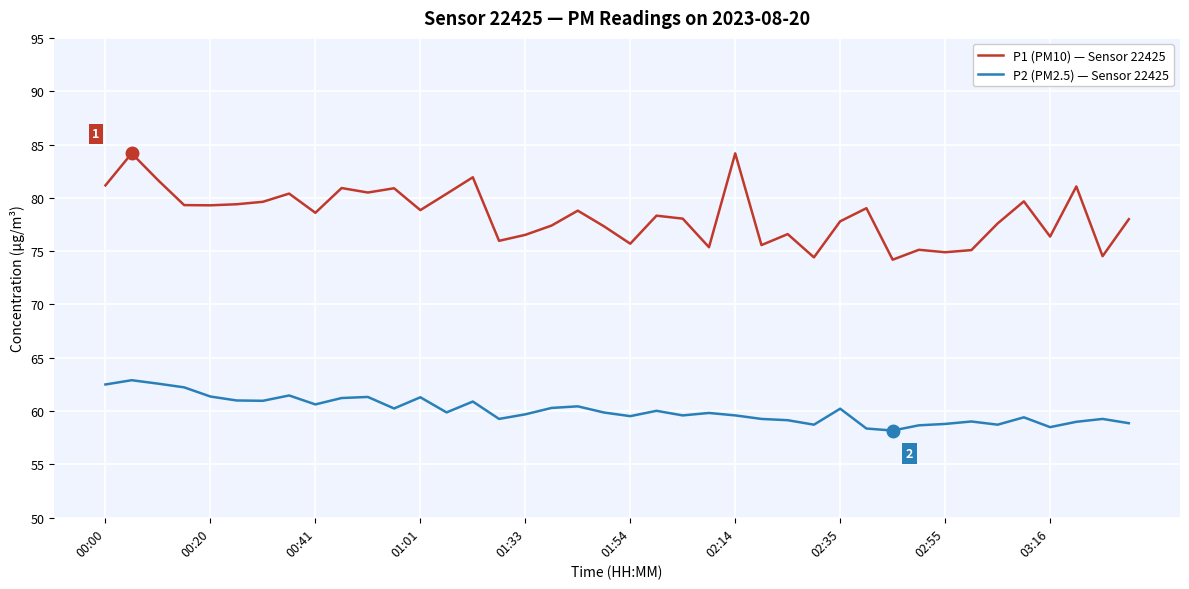

Which series has the largest total across all categories?

P1 (PM10) — Sensor 22425